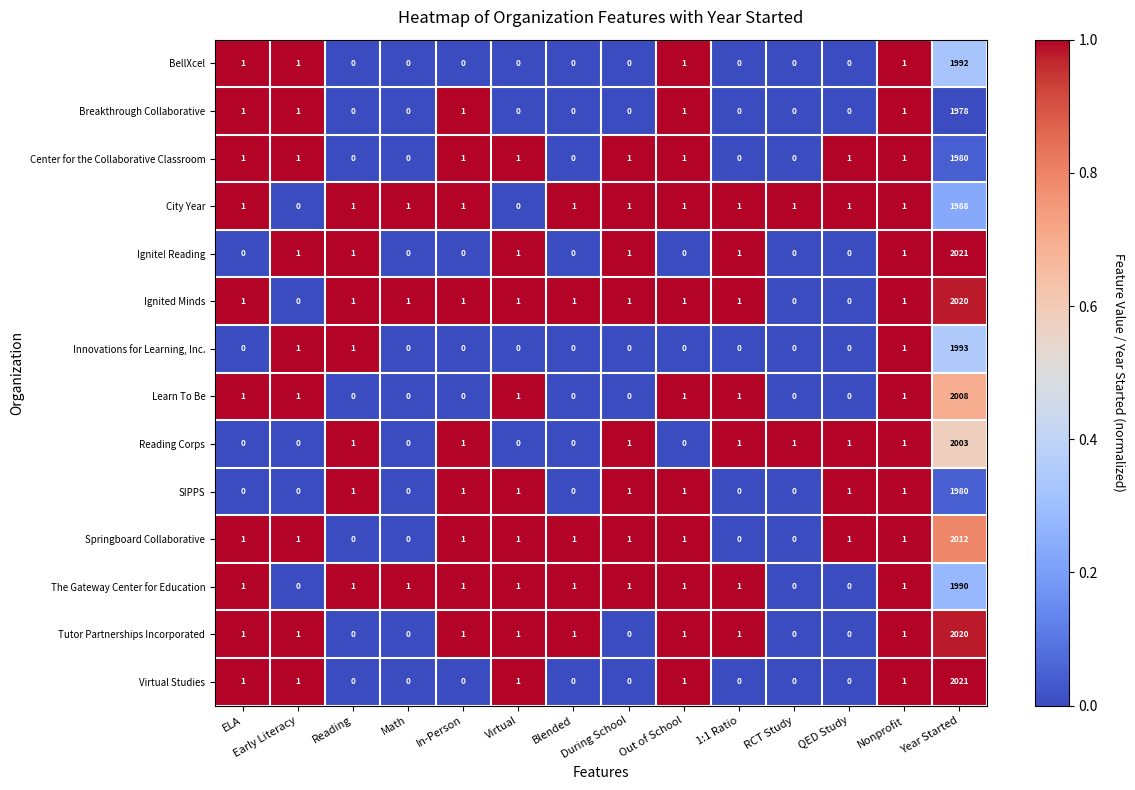

The Springboard Collaborative series shows 2 at Virtual. True or false?

False